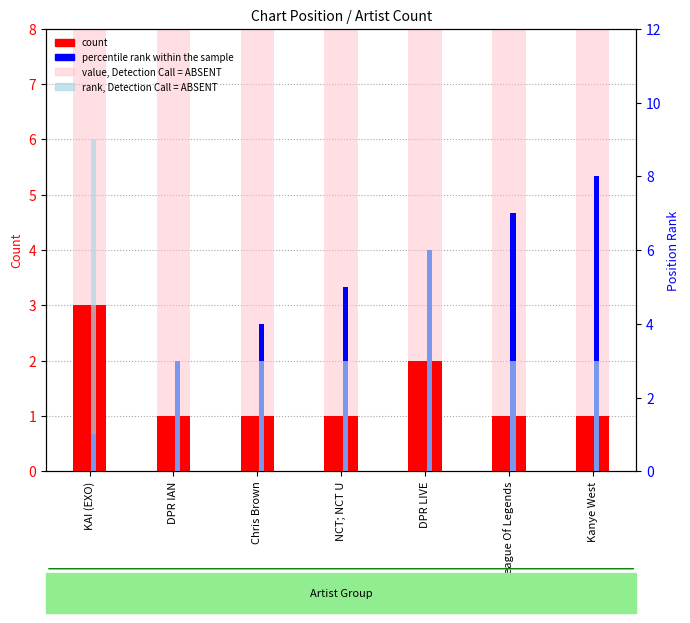

What is the average value of the count series?

1